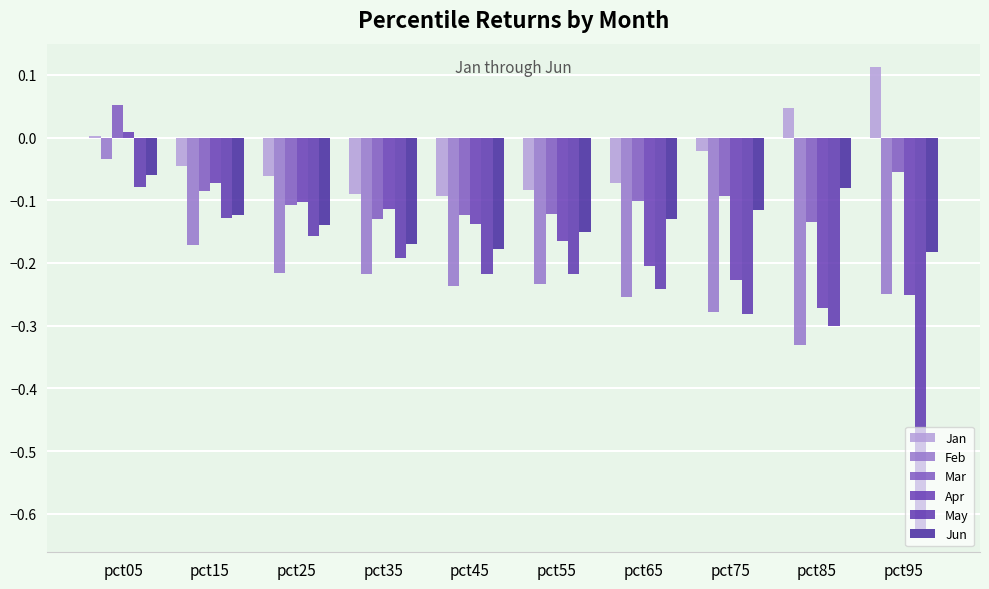

What is the spread (max minus min) of values at pct65?

0.2